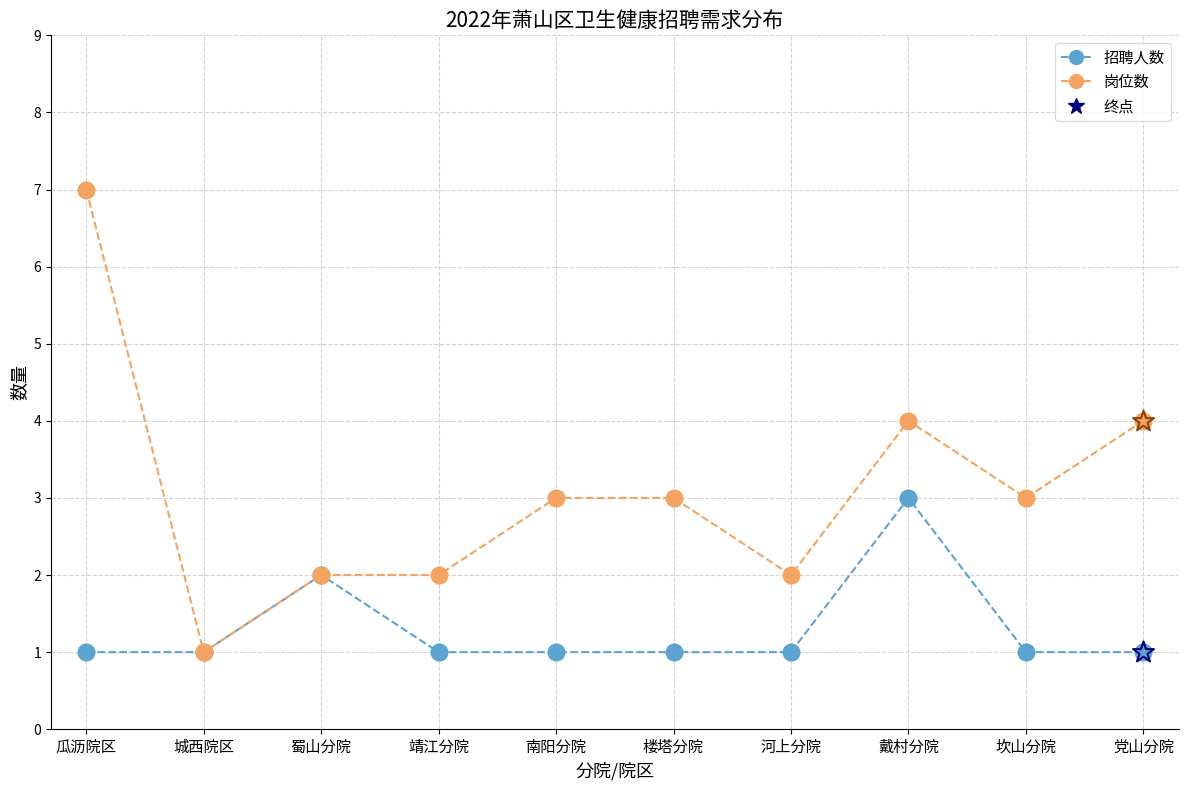

Which series changed the most between 瓜沥院区 and 坎山分院?

岗位数